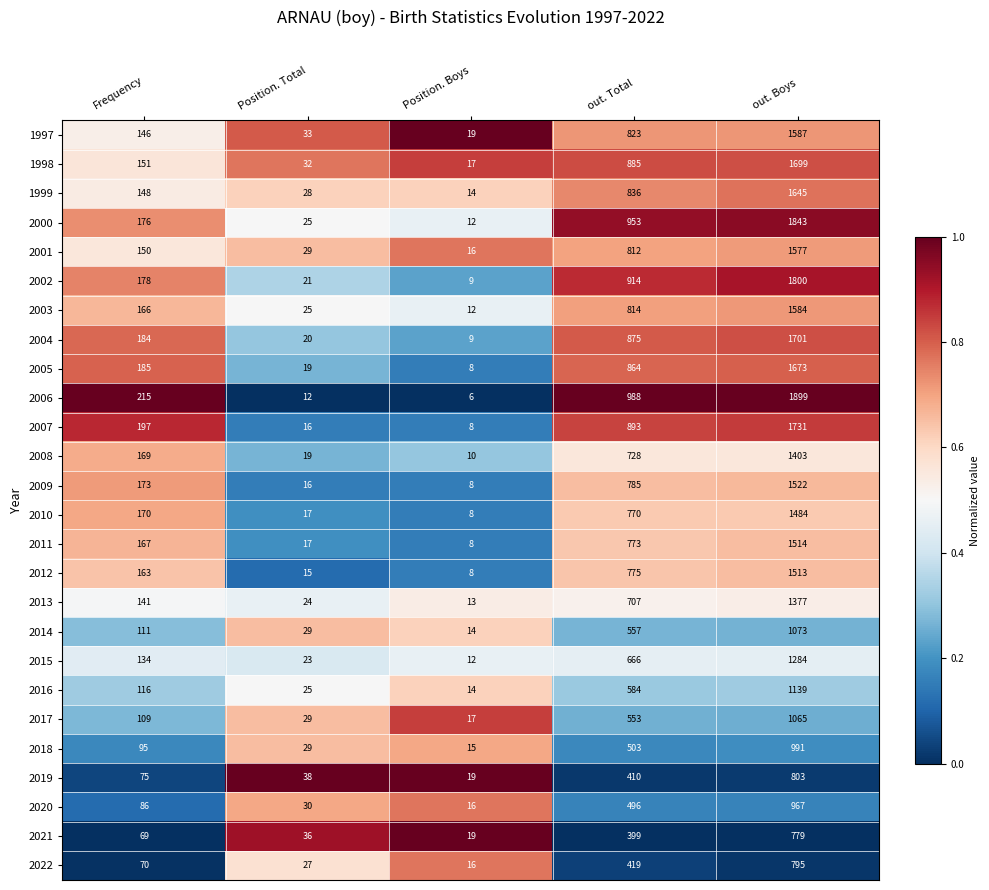

Read the 2019 value at Position. Boys, to the nearest 10.

20